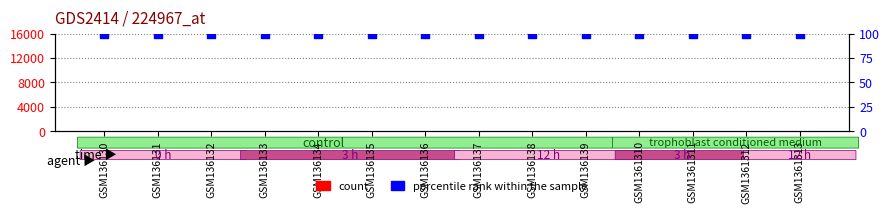

What are all the series names shown in the legend?

count, percentile rank within the sample